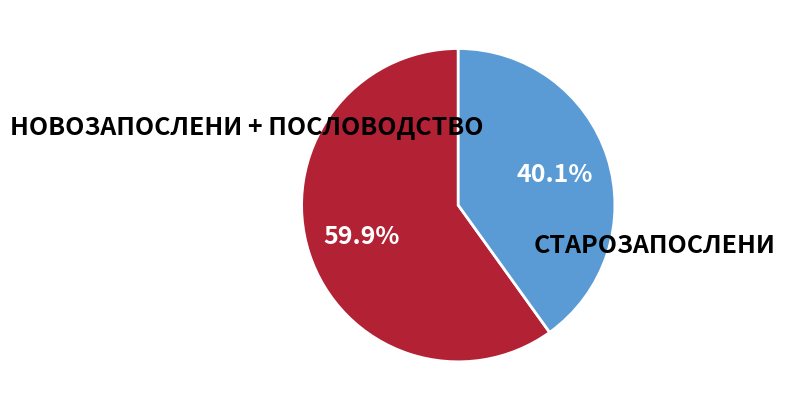

How many segments does this pie chart have?

2